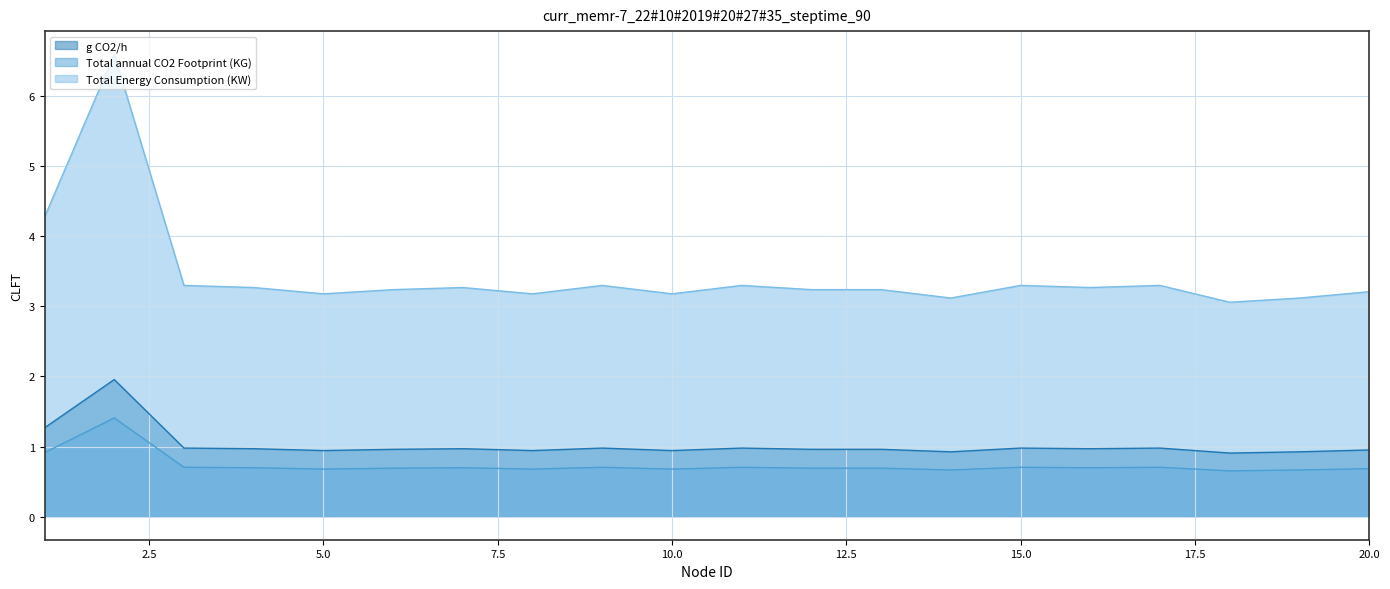

What are all the series names shown in the legend?

g CO2/h, Total annual CO2 Footprint (KG), Total Energy Consumption (KW)